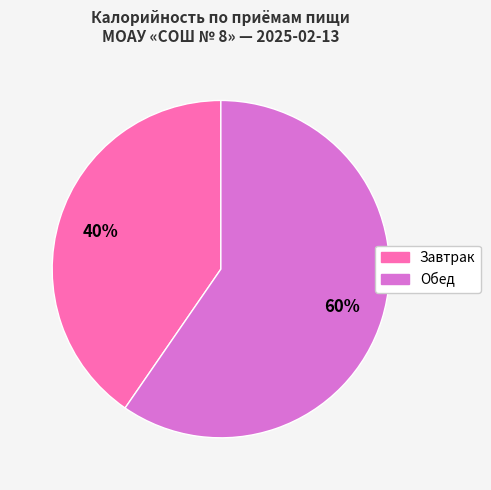

Does any single category account for the majority?

Yes